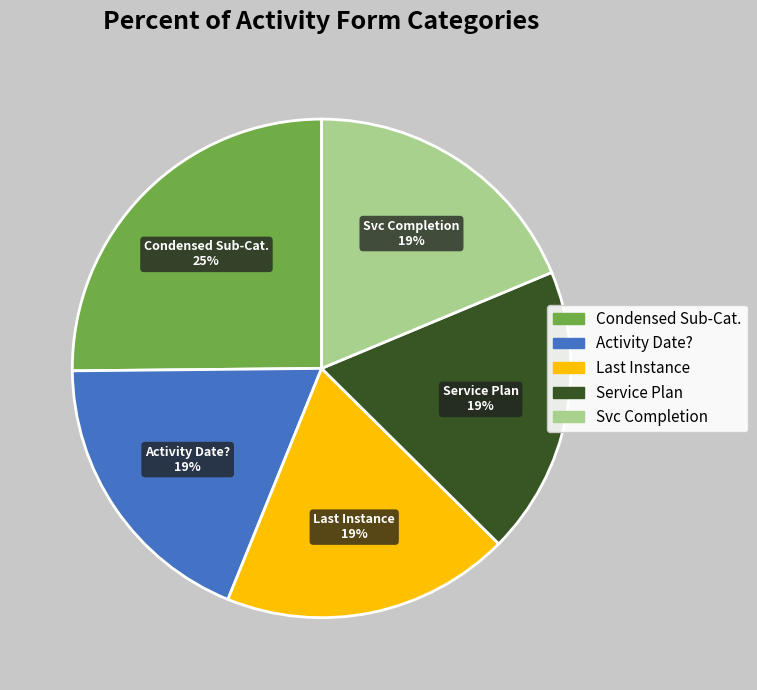

Is there a majority slice in this chart?

No